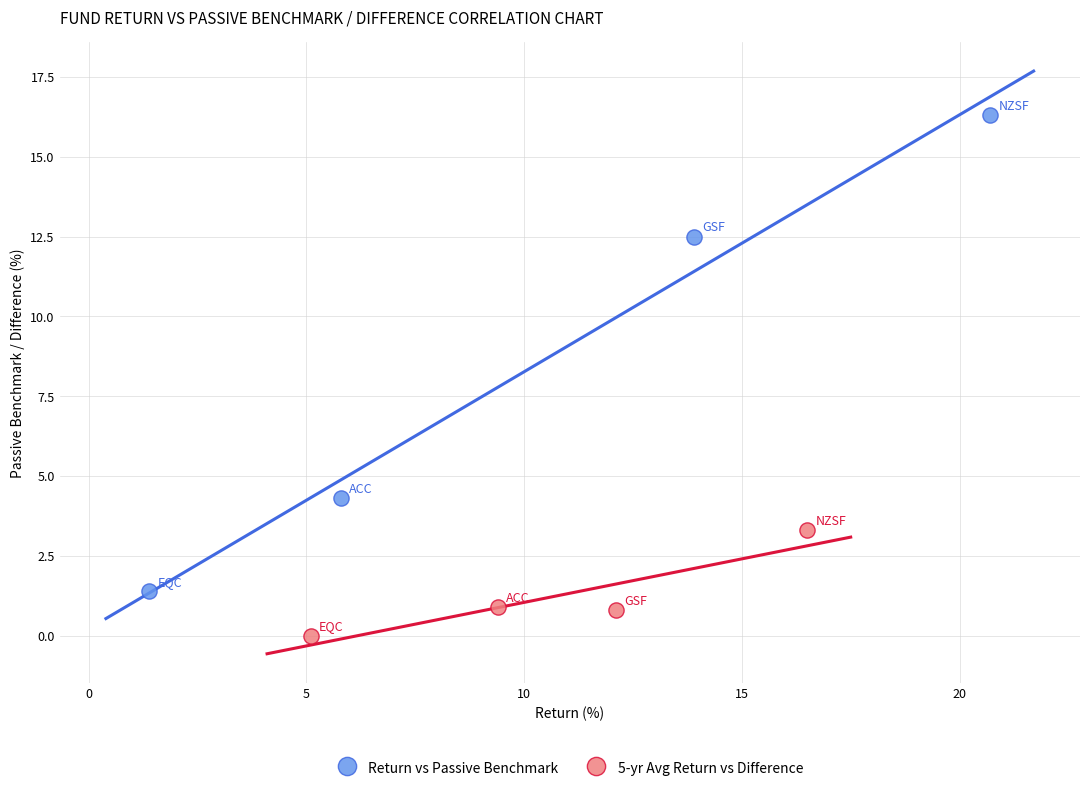

Which series has the widest spread of Y values?

Return vs Passive Benchmark